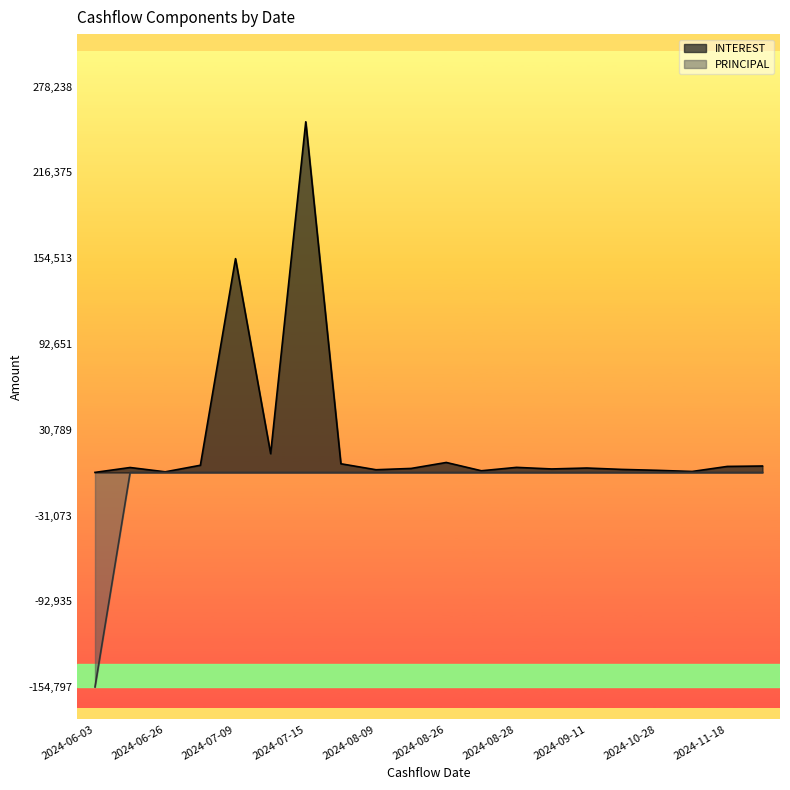

Between 2024-08-26 and 2024-10-28, which series saw the biggest shift?

INTEREST